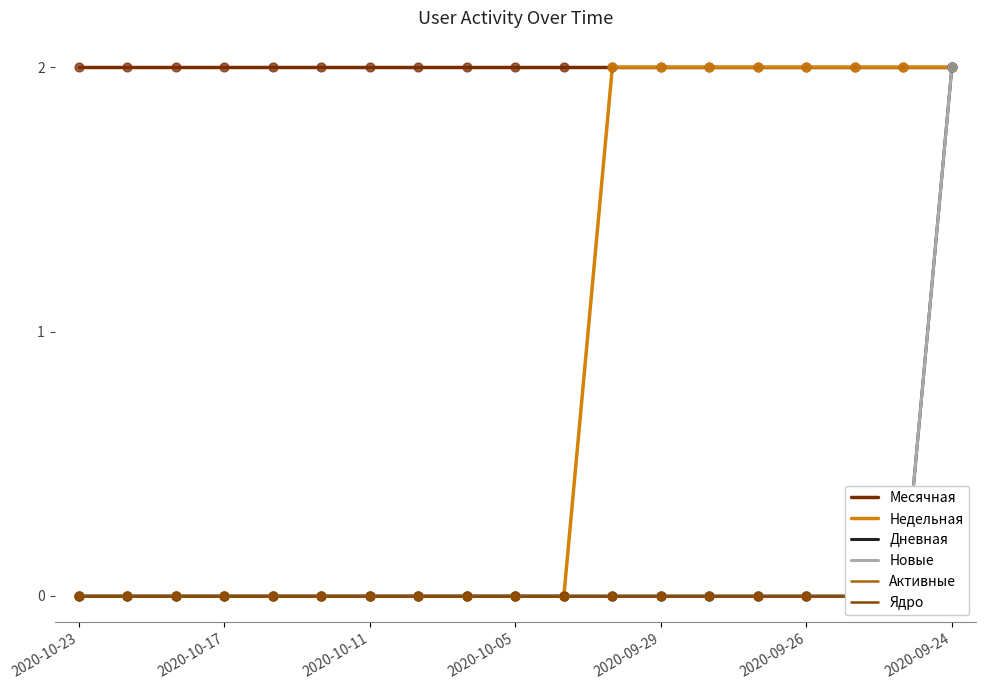

True or false: Недельная has a value of -1 at 2020-10-23.

False